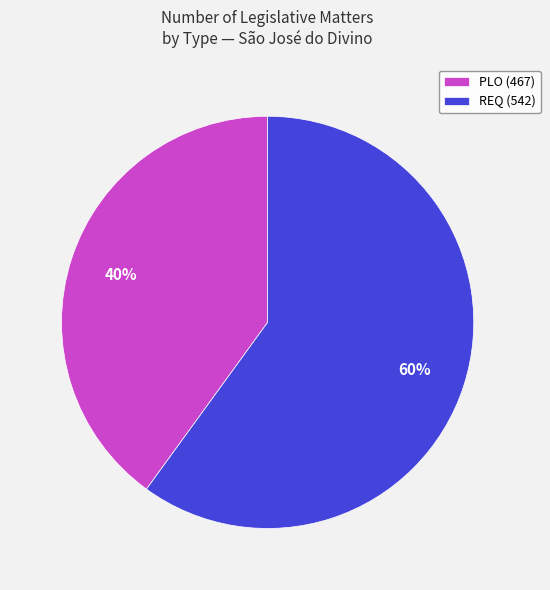

What percentage is the PLO (467) slice, to the nearest percent?

40%